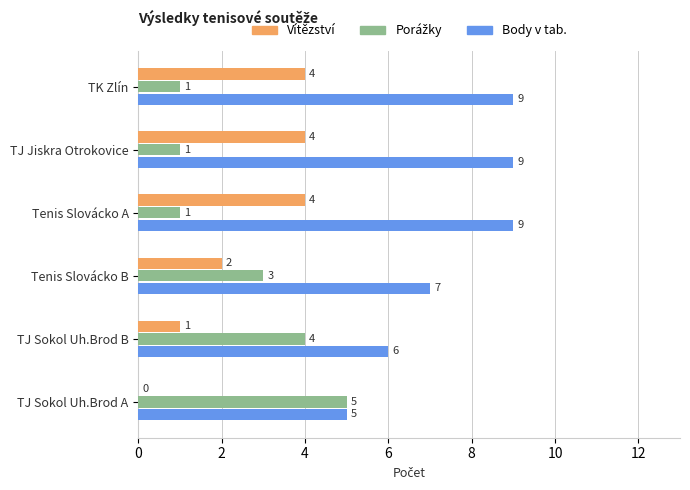

What is the sum of all Body v tab. values?

45